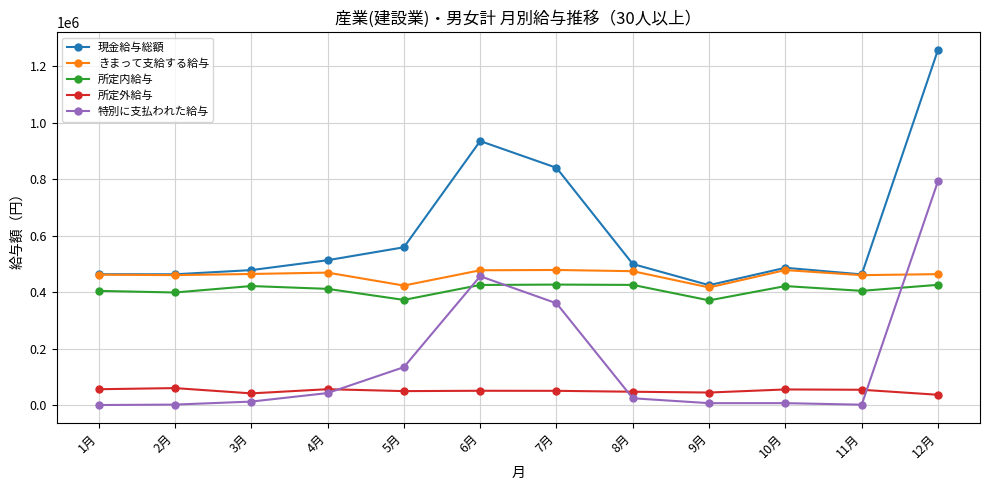

At which label is 現金給与総額 closest to 841799?

7月